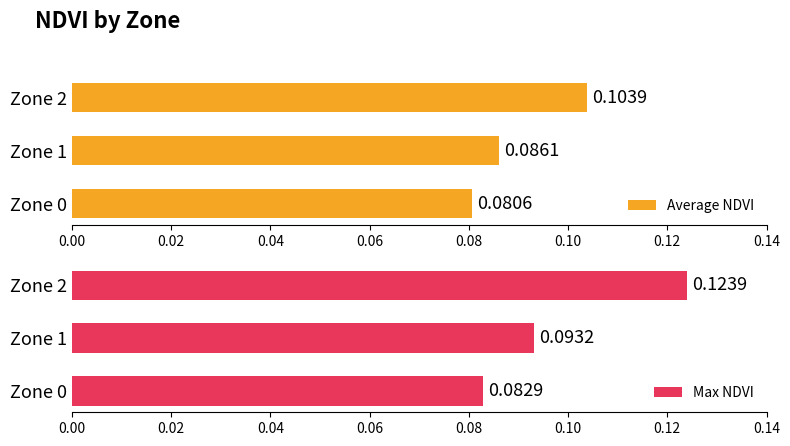

Which has a higher value, Zone 1 or Zone 0?

Zone 1